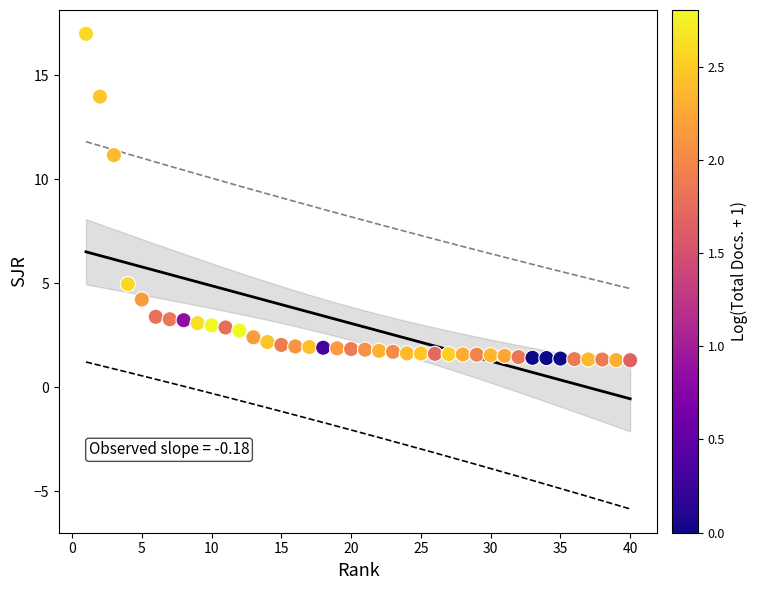

What Y value in the scatter plot is closest to 9?

11.2